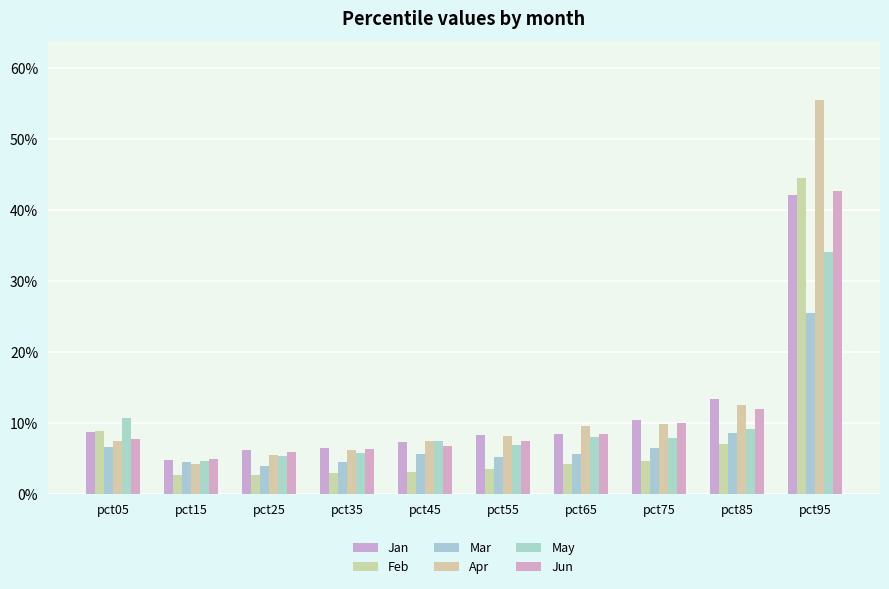

At which label does Mar reach its peak?

pct95